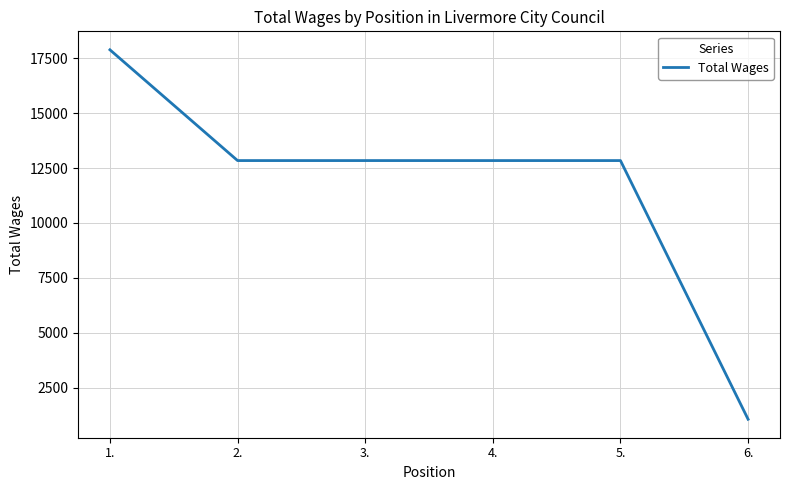

The value at 3. is 12840. True or false?

True